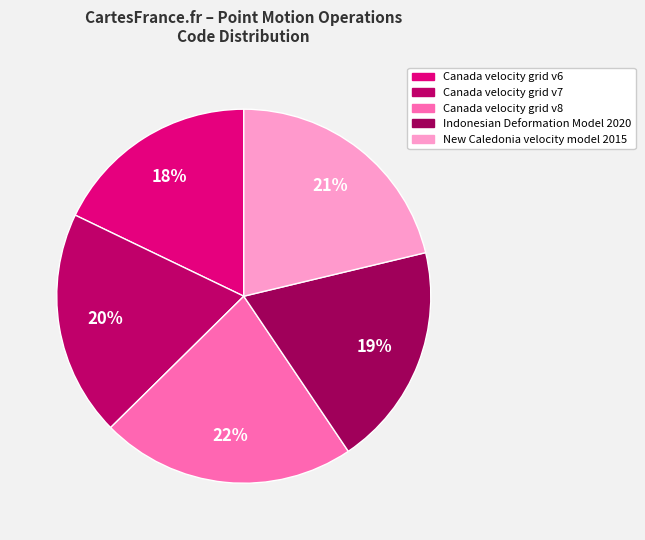

What is the ratio of the value at Canada velocity grid v6 to the value at Canada velocity grid v7?

0.9